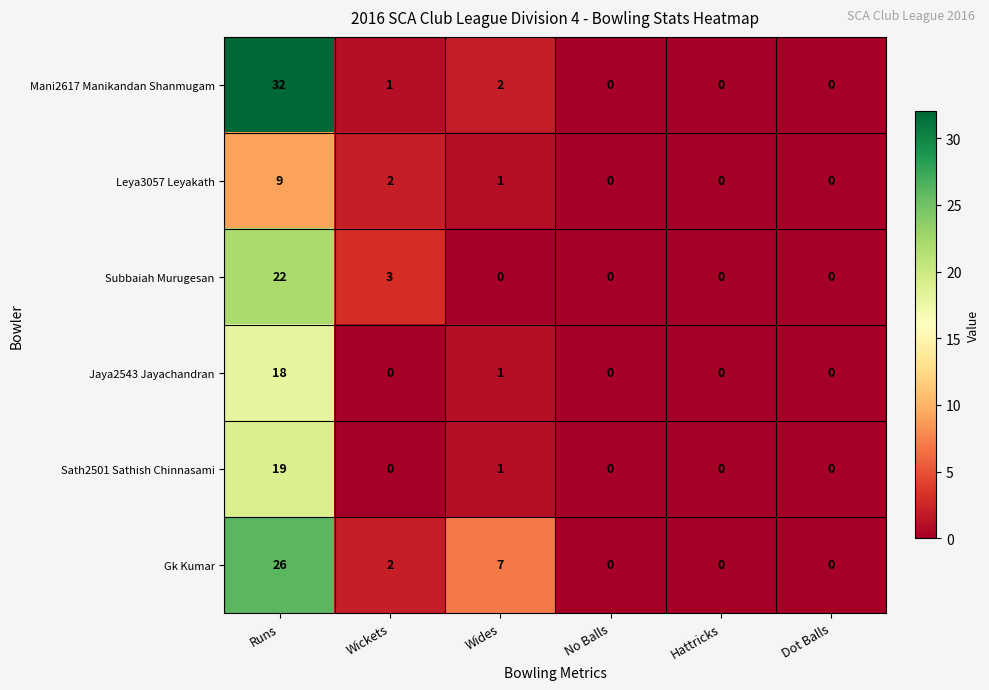

Which category has the highest value across all series?

Runs